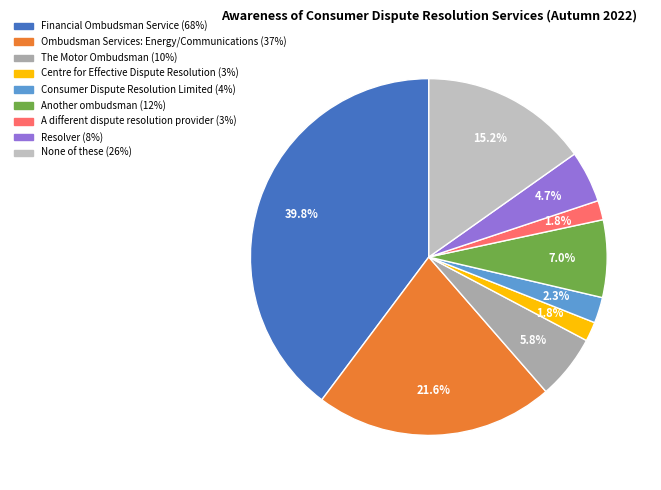

Approximately how many times larger is the value at Ombudsman Services: Energy/Communications compared to None of these?

1.4